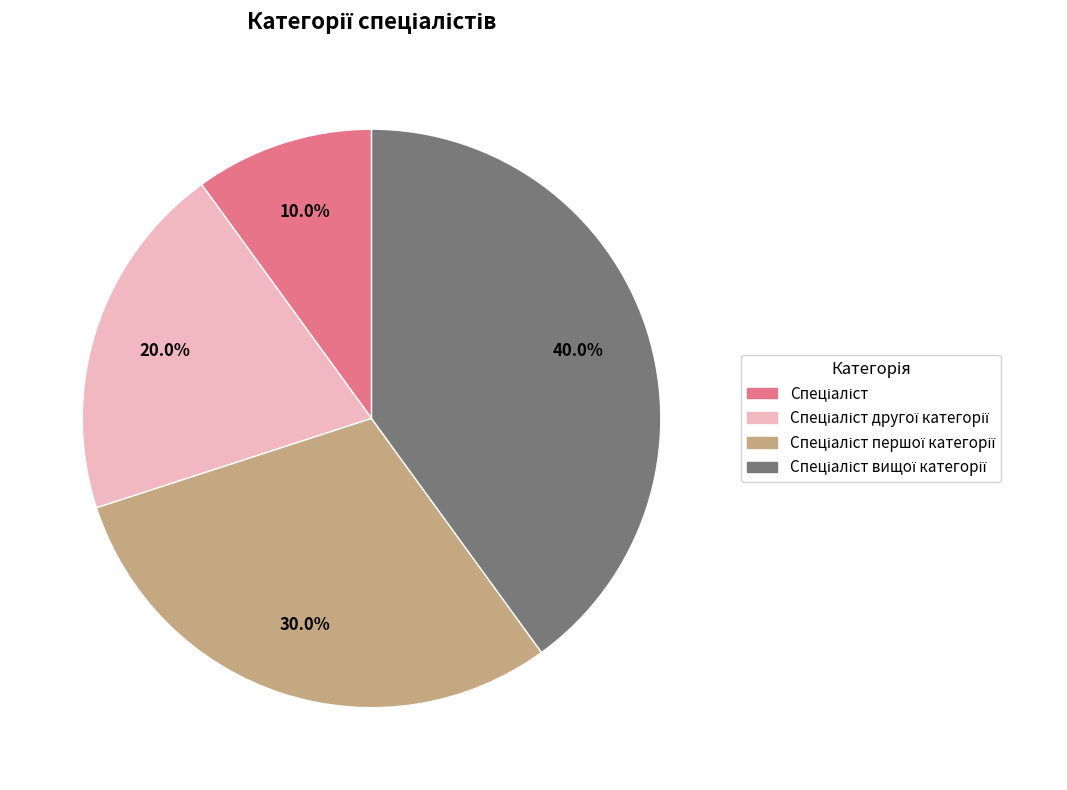

Is there any slice that represents more than half of the pie?

No